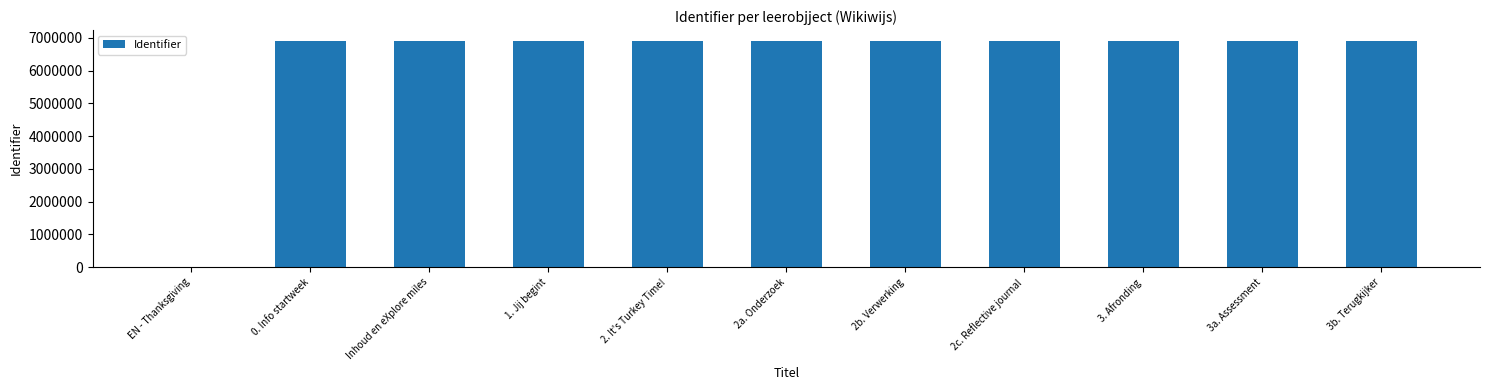

What is the sum of all values?

68883775